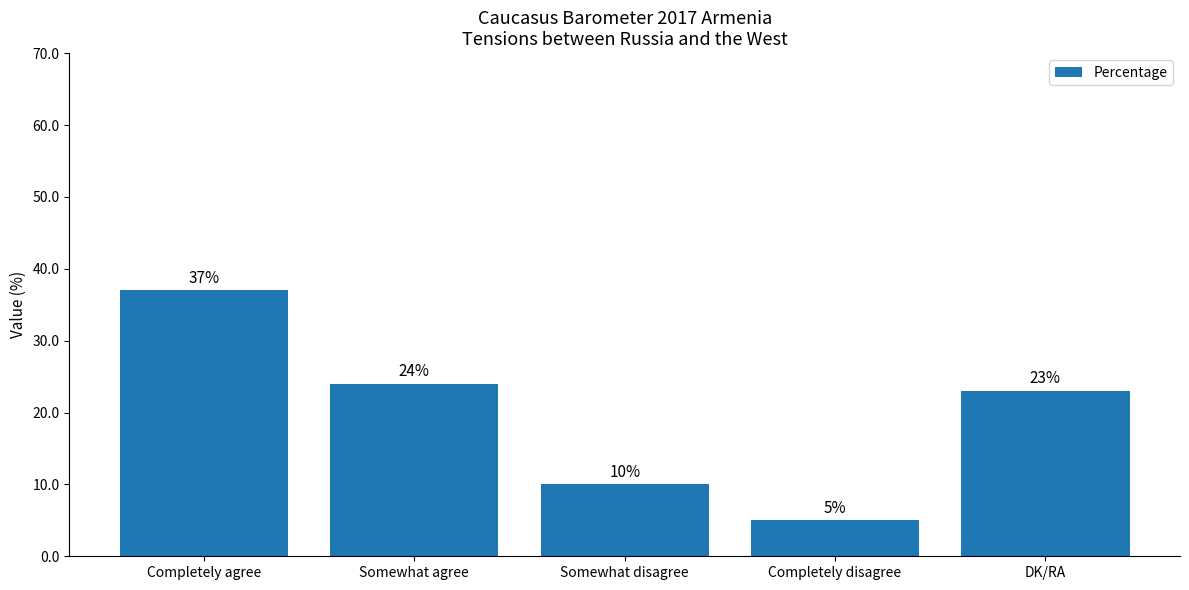

How many bars are there in total?

5